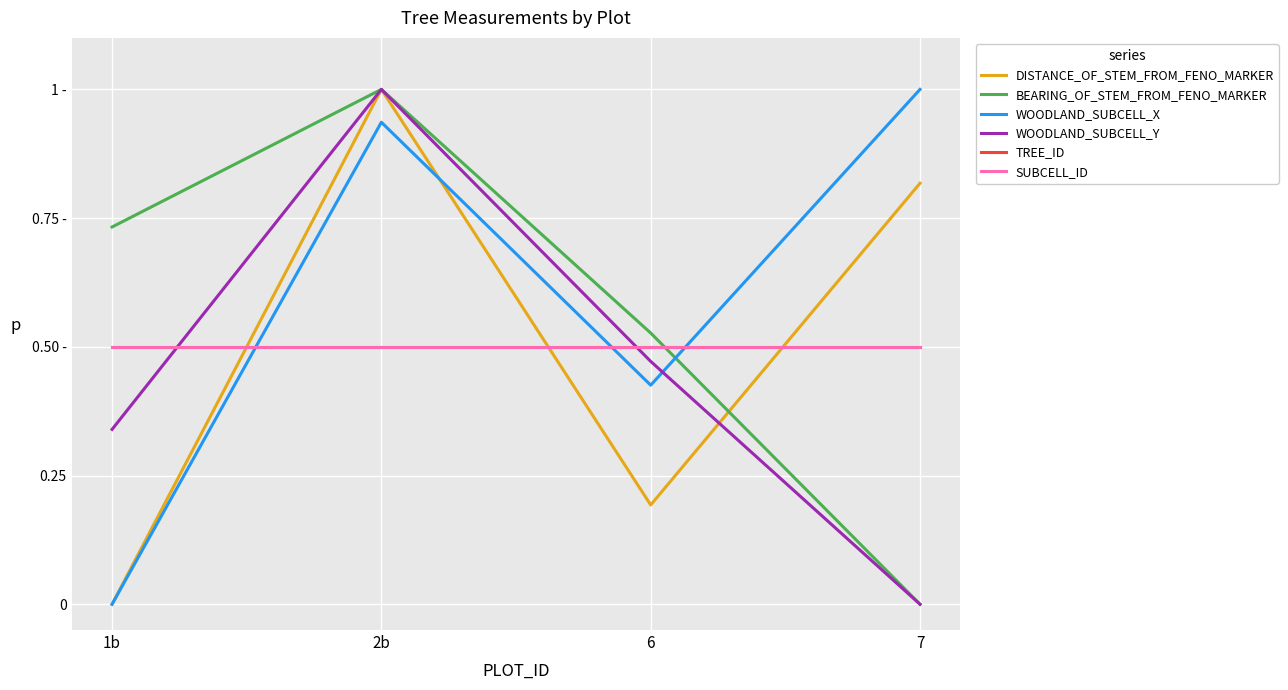

Rank the series by their maximum value, from lowest to highest.

TREE_ID, SUBCELL_ID, DISTANCE_OF_STEM_FROM_FENO_MARKER, BEARING_OF_STEM_FROM_FENO_MARKER, WOODLAND_SUBCELL_X, WOODLAND_SUBCELL_Y